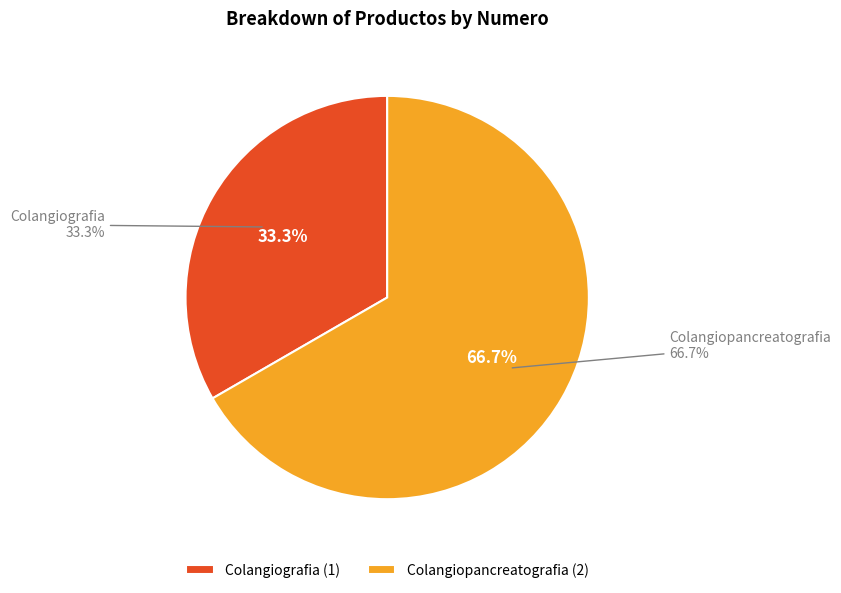

Is there a majority slice in this chart?

Yes